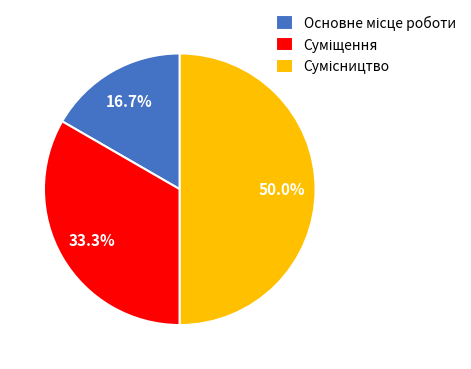

How many segments does this pie chart have?

3